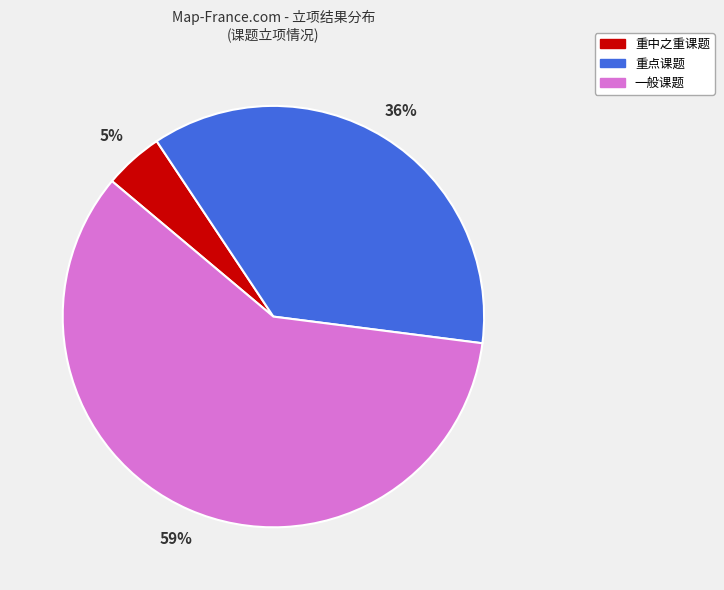

Do 重中之重课题 and 重点课题 together represent more than half of the pie?

No